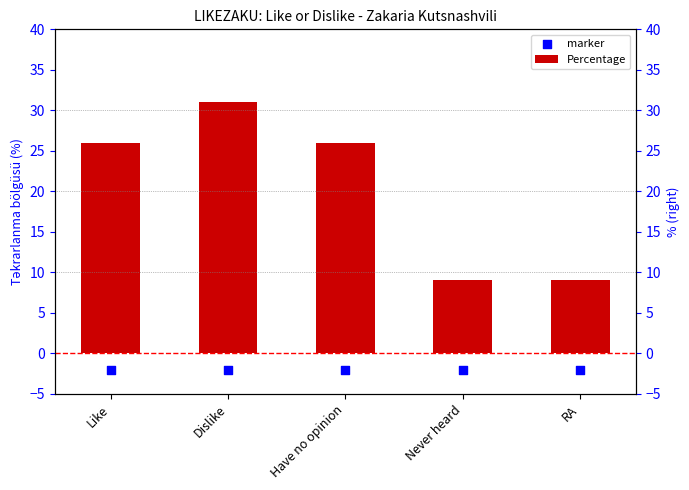

Which series reaches the maximum Y coordinate?

Percentage